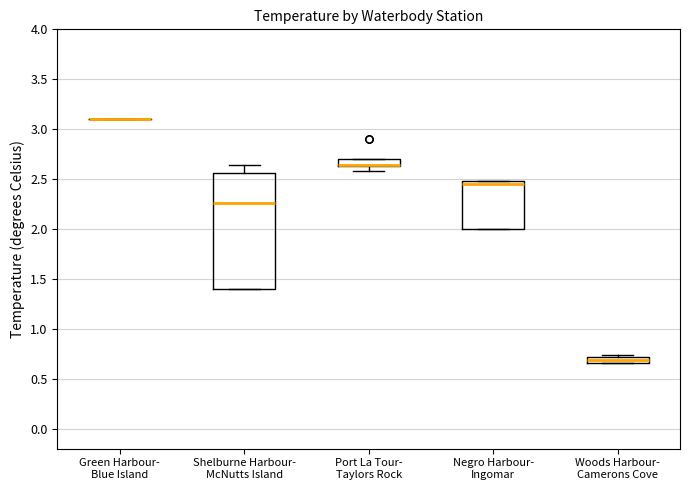

Which box is the tallest, from its lower edge to its upper edge?

Shelburne Harbour- McNutts Island